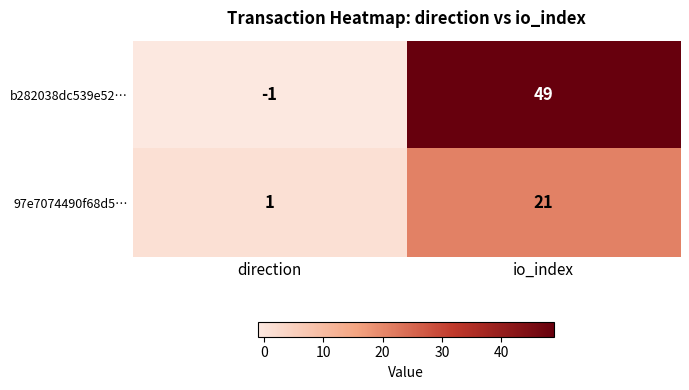

Is the value of b282038dc539e52… at direction greater than the value of 97e7074490f68d5… at io_index?

No